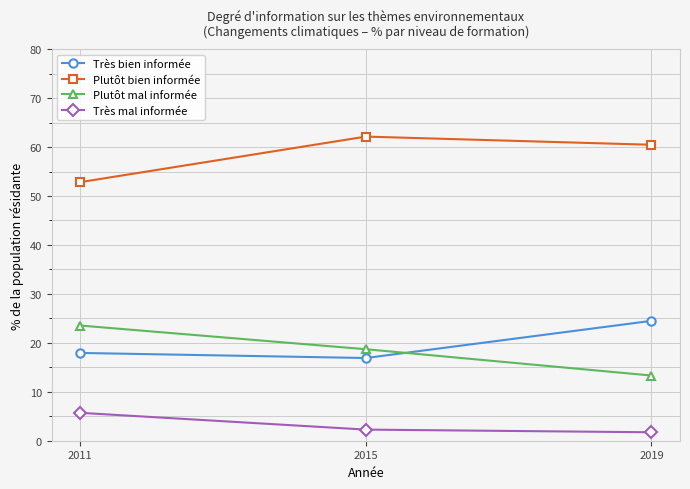

What is the value of the Très bien informée point at the 2nd from the left?

16.9